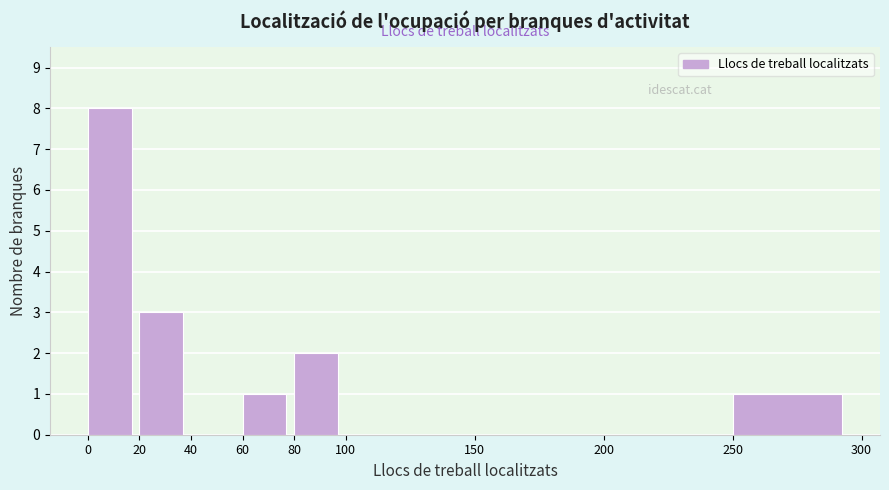

Reading left to right, transcribe this chart: for each bar, give the range it covers on the x-axis and its height. The values are not printed on the chart, so give them approximately, as read against the axis.

0 to 20: 8
20 to 40: 3
40 to 60: 0
60 to 80: 1
80 to 100: 2
100 to 150: 0
150 to 200: 0
200 to 250: 0
250 to 300: 1